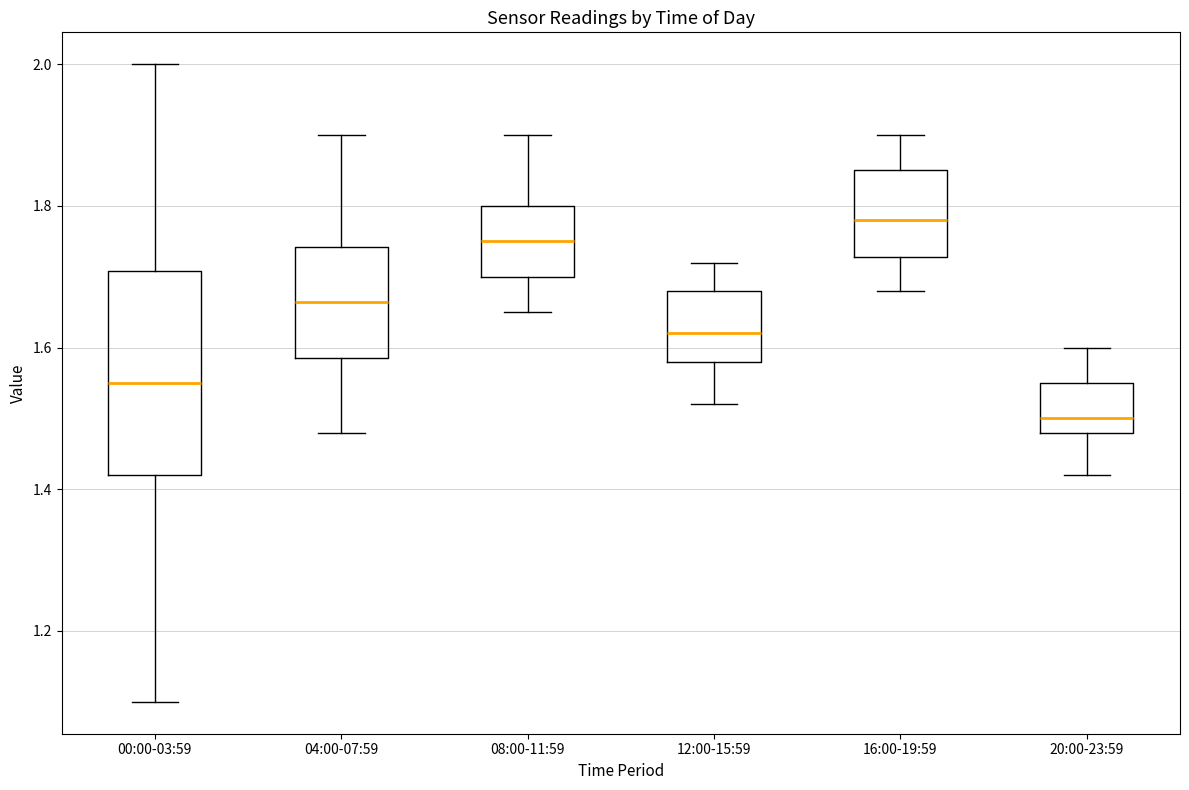

Reading left to right, read every box against the y-axis: the position of its median line, the range the box covers, and the ends of its whiskers. The values are not printed on the chart, so give them approximately, as read against the axis.

00:00-03:59: median 1.56, box 1.42 to 1.70, whiskers 1.10 to 2.00
04:00-07:59: median 1.66, box 1.58 to 1.74, whiskers 1.48 to 1.90
08:00-11:59: median 1.76, box 1.70 to 1.80, whiskers 1.66 to 1.90
12:00-15:59: median 1.62, box 1.58 to 1.68, whiskers 1.52 to 1.72
16:00-19:59: median 1.78, box 1.72 to 1.86, whiskers 1.68 to 1.90
20:00-23:59: median 1.50, box 1.48 to 1.56, whiskers 1.42 to 1.60